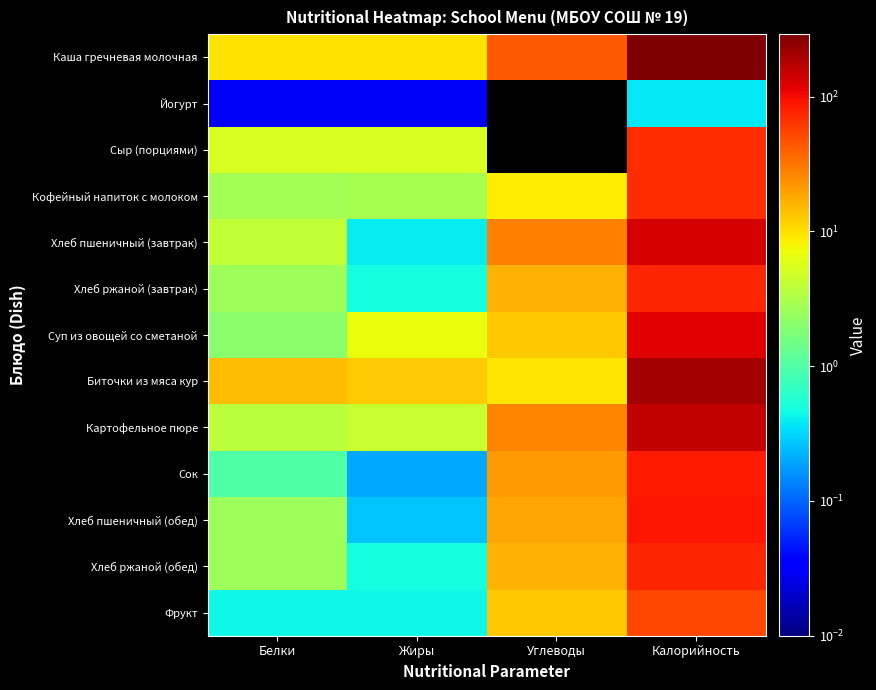

At which category is the sum across all series the highest?

Калорийность